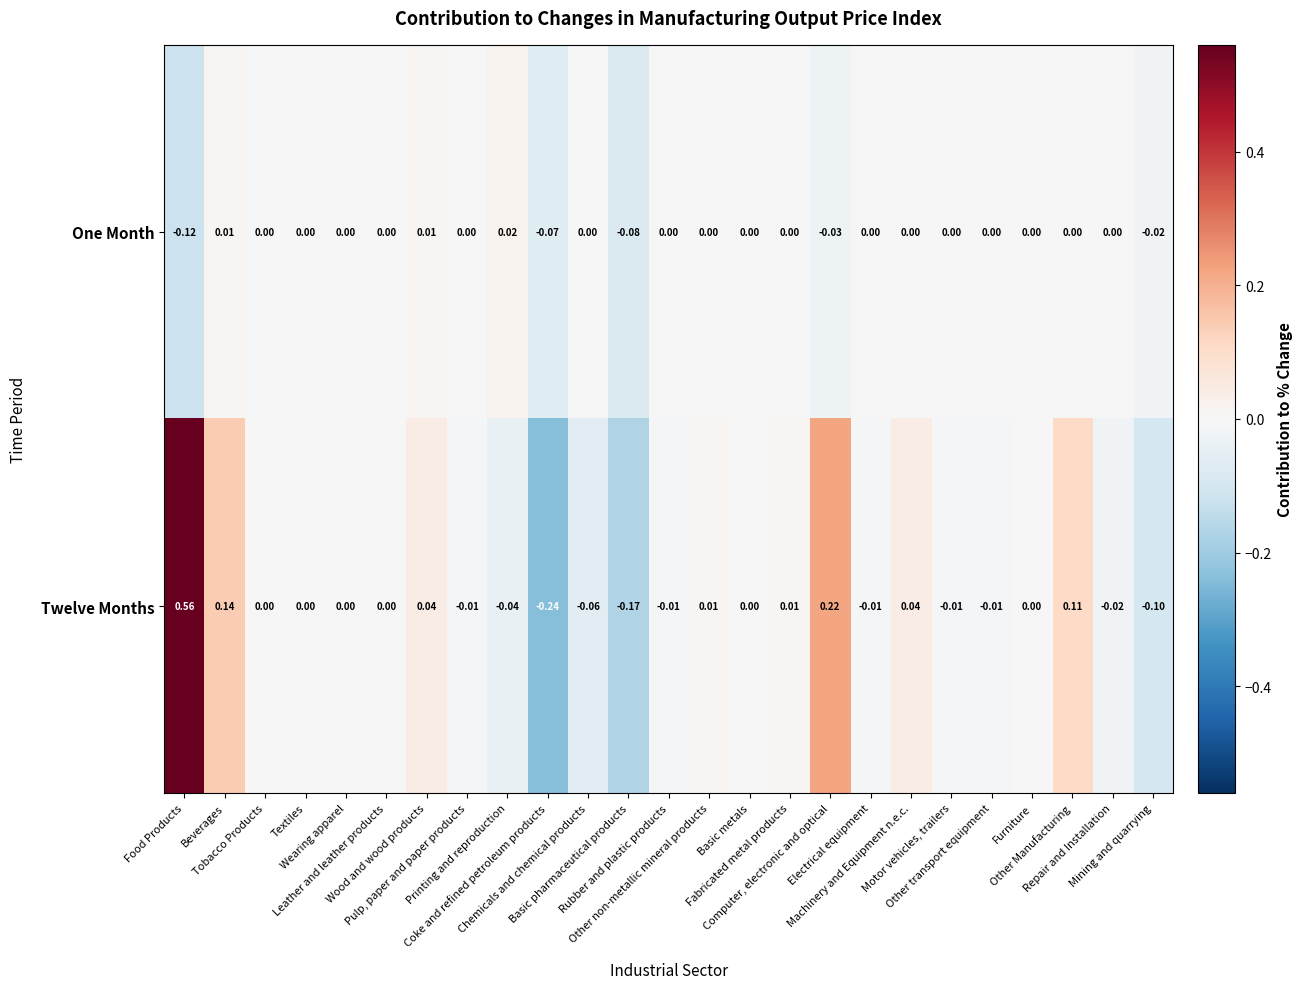

List the series in order of their peak value, highest first.

Twelve Months, One Month